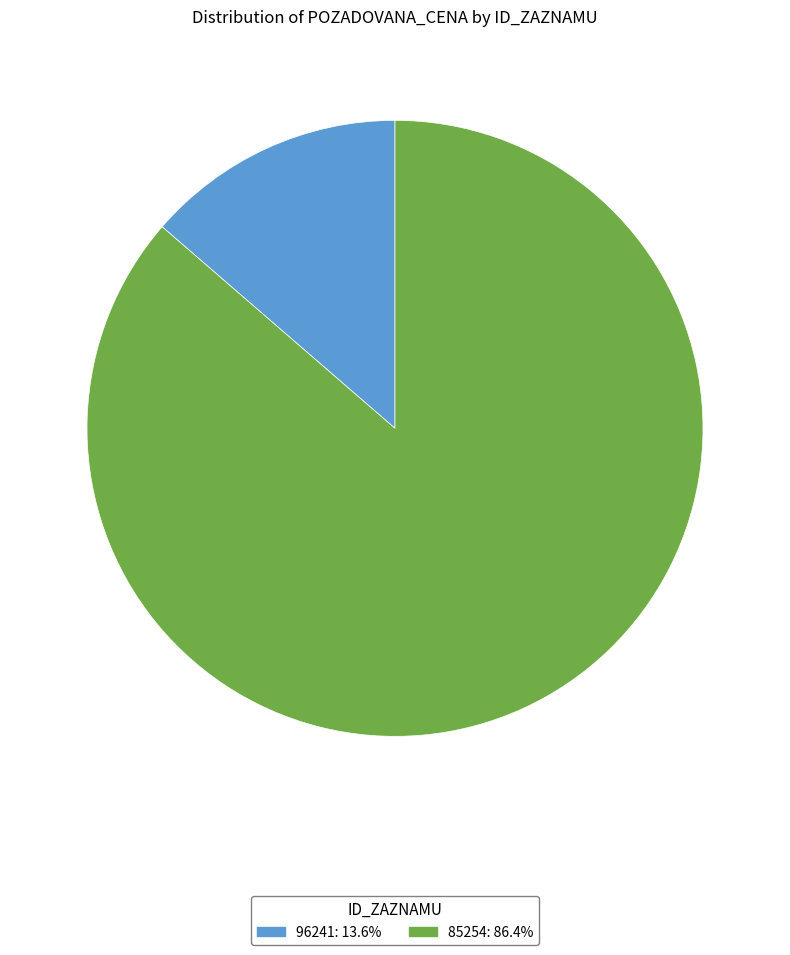

Count the number of slices in the pie.

2